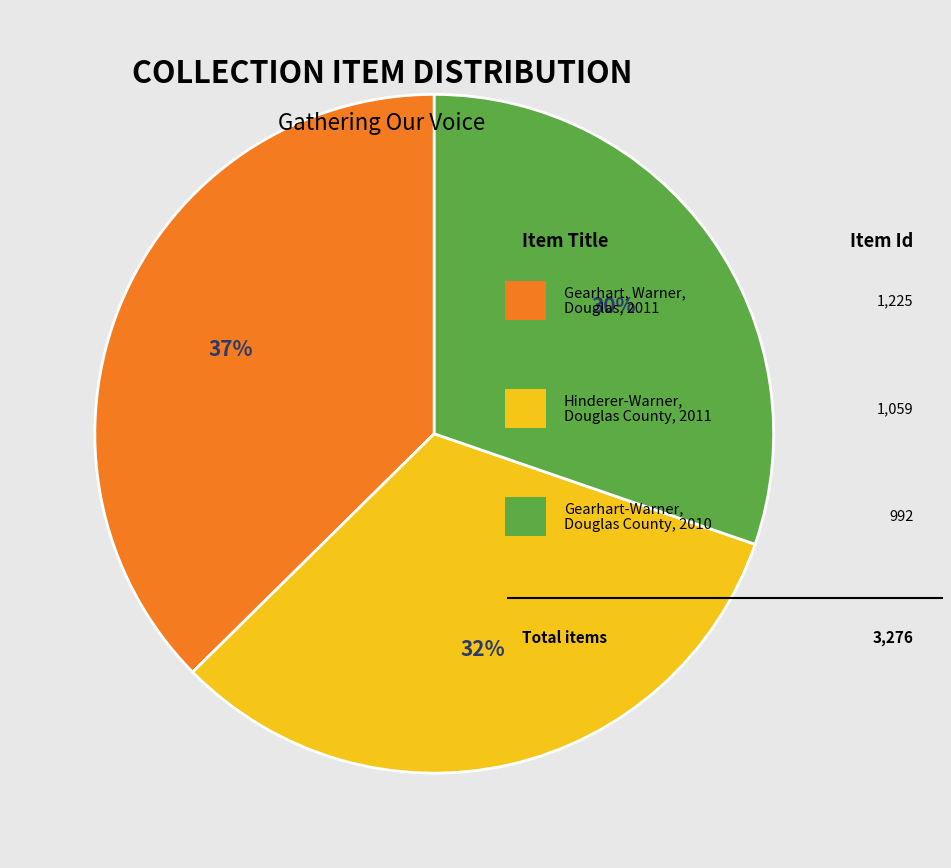

To the nearest percent, what is the average slice percentage?

33%